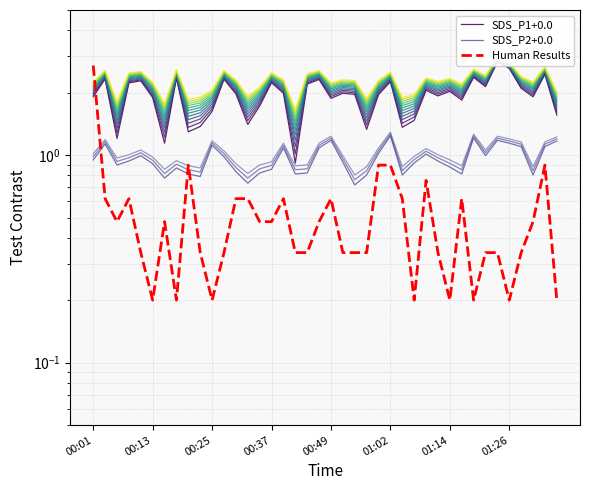

How many distinct data groups are displayed?

3